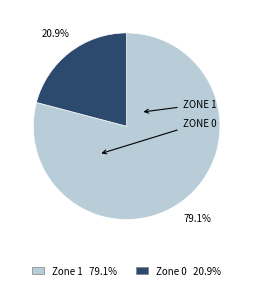

Rank the categories by value from lowest to highest.

Zone 0, Zone 1